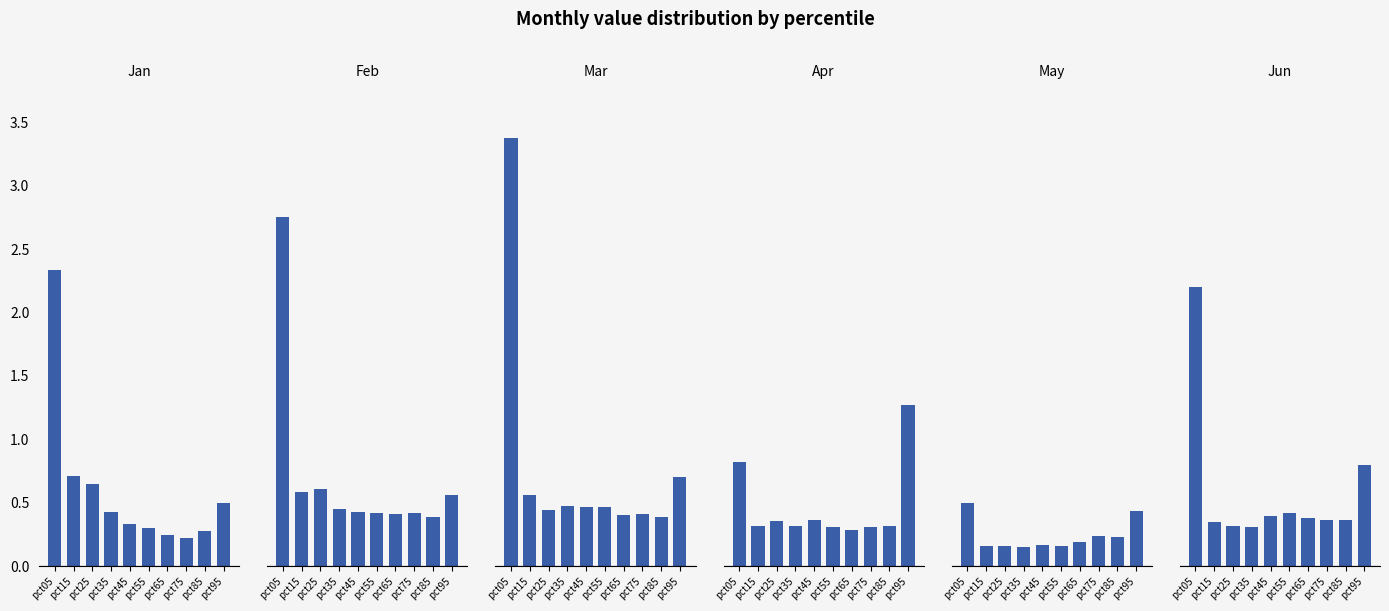

What is the sum of the Apr values at pct95 and pct65?

1.6